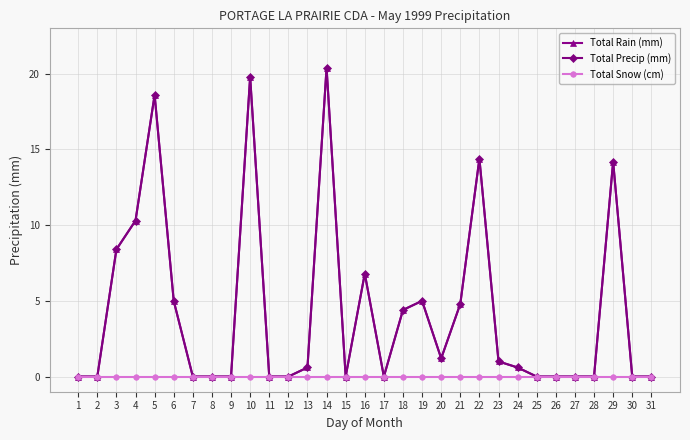

At which label is Total Precip (mm) closest to 10?

4